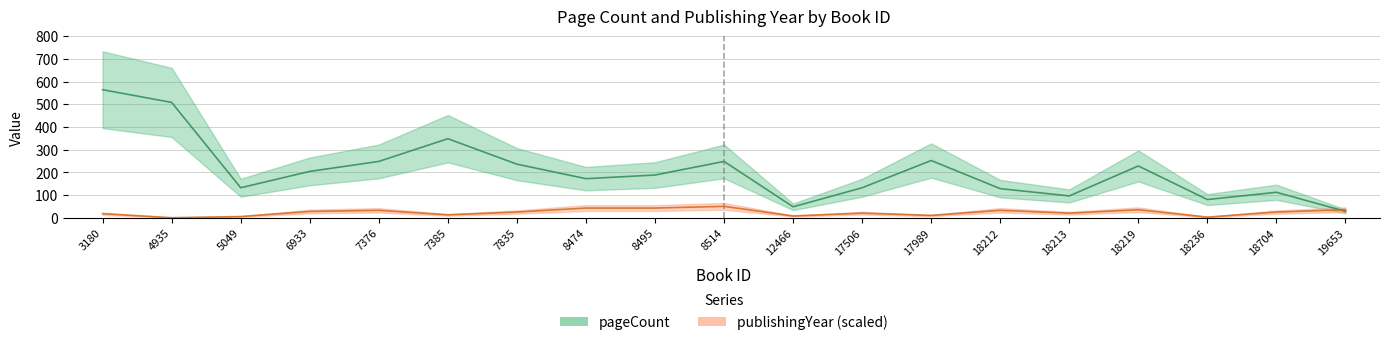

How many distinct data groups are displayed?

2